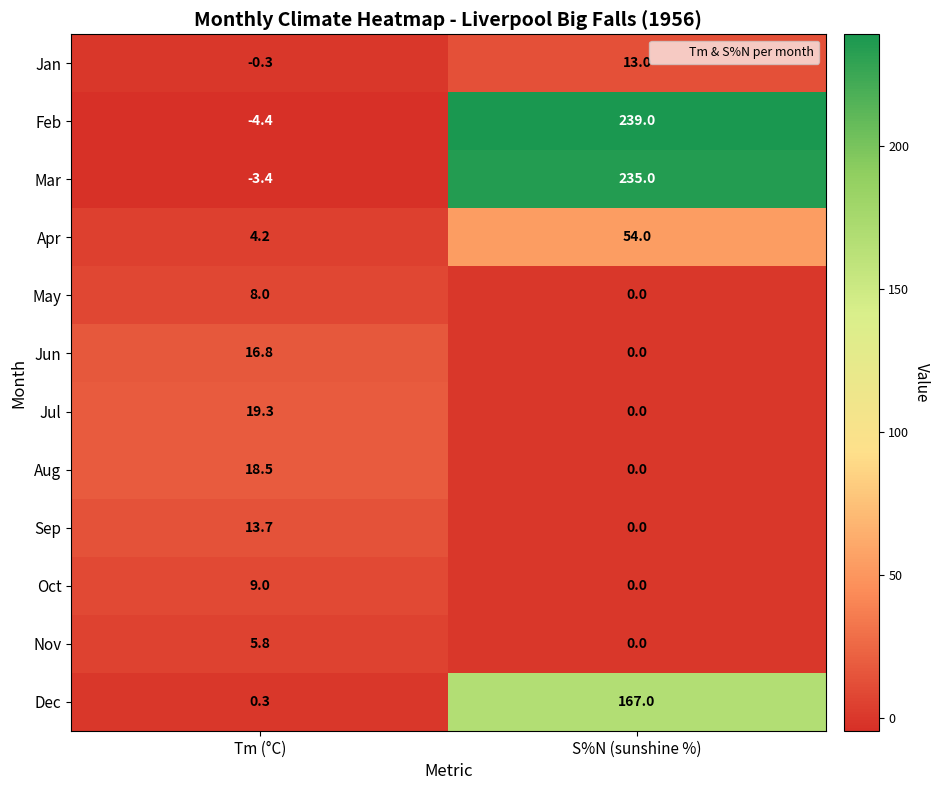

List the labels in order of Aug value, largest first.

Tm (°C), S%N (sunshine %)